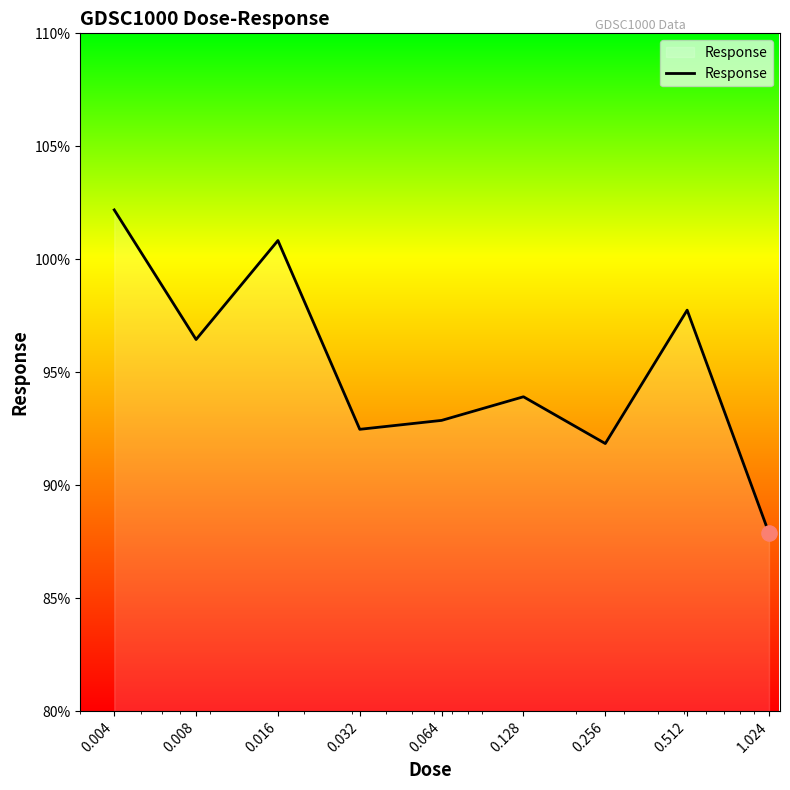

What is the maximum value shown in the chart?

102.2